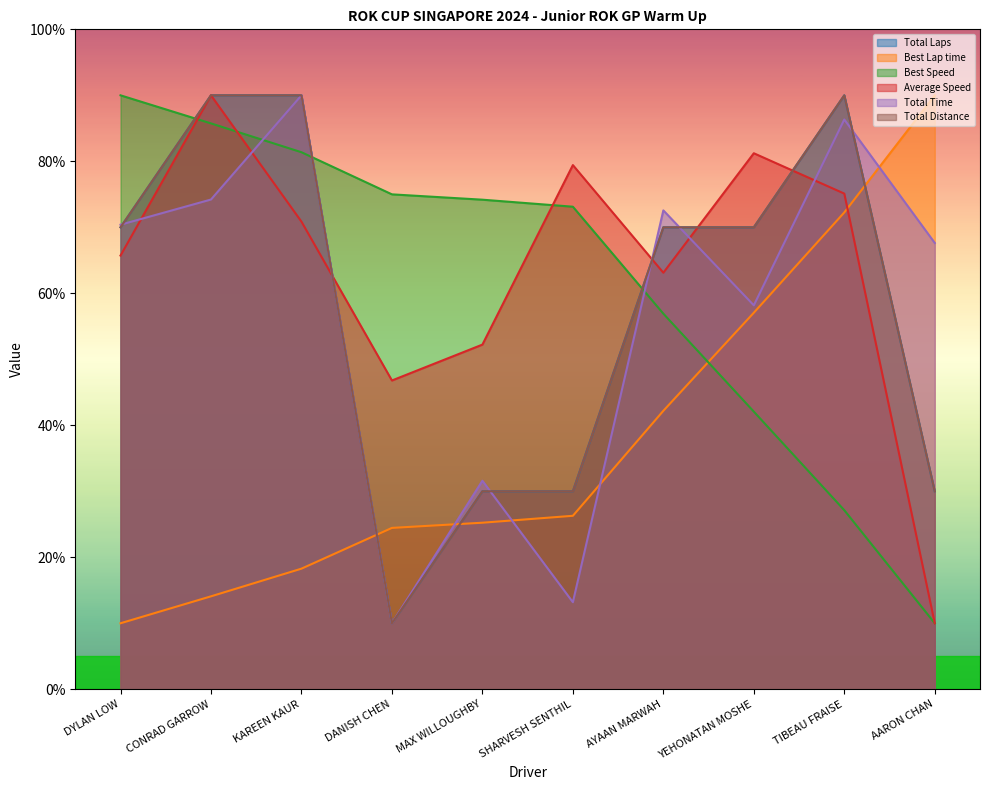

At DANISH CHEN, list the series in order from smallest to largest.

Total Laps, Total Time, Total Distance, Best Lap time, Average Speed, Best Speed